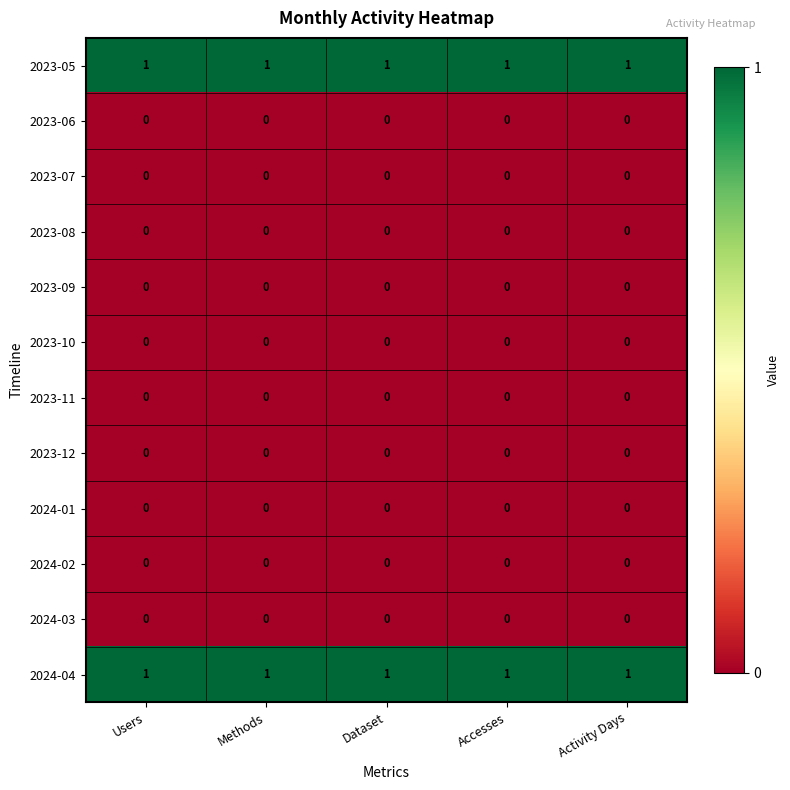

At how many categories does at least one series exceed 0?

5